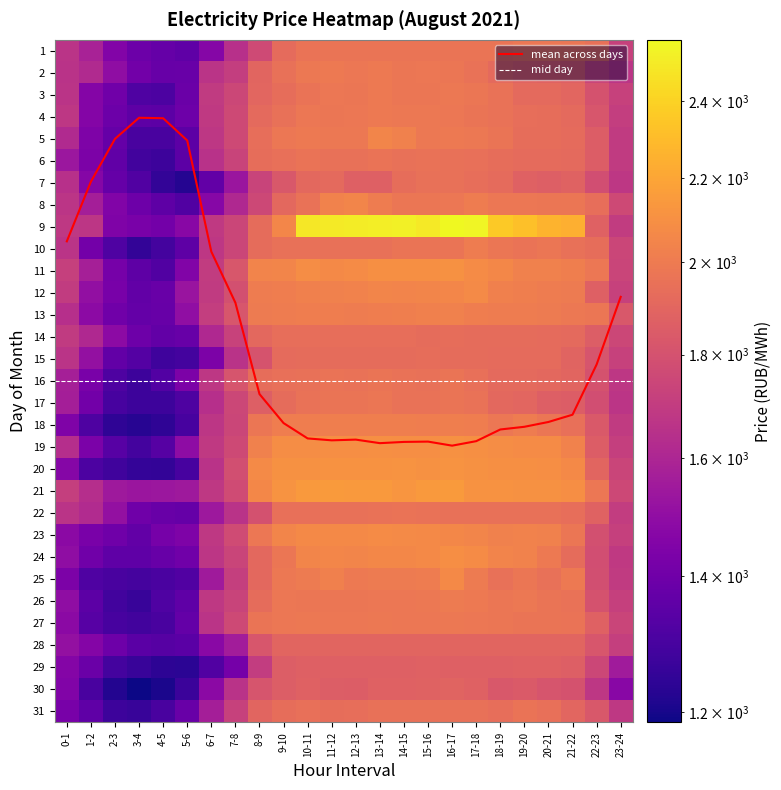

How many data points in 30 are above 1814?

12